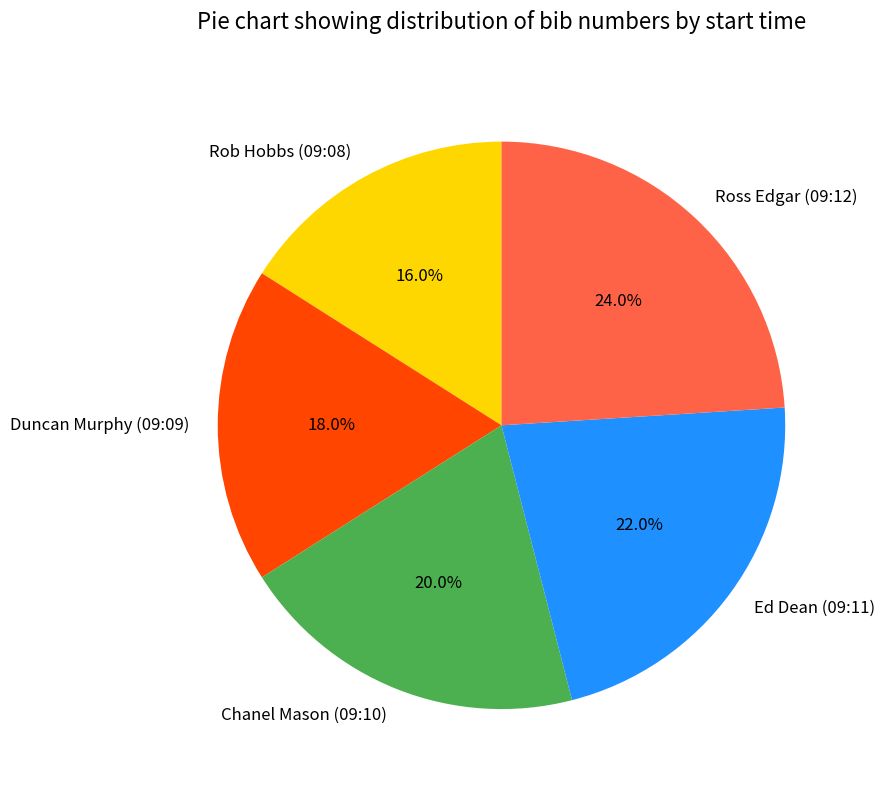

To the nearest percent, what percentage of the pie is Rob Hobbs (09:08)?

16%